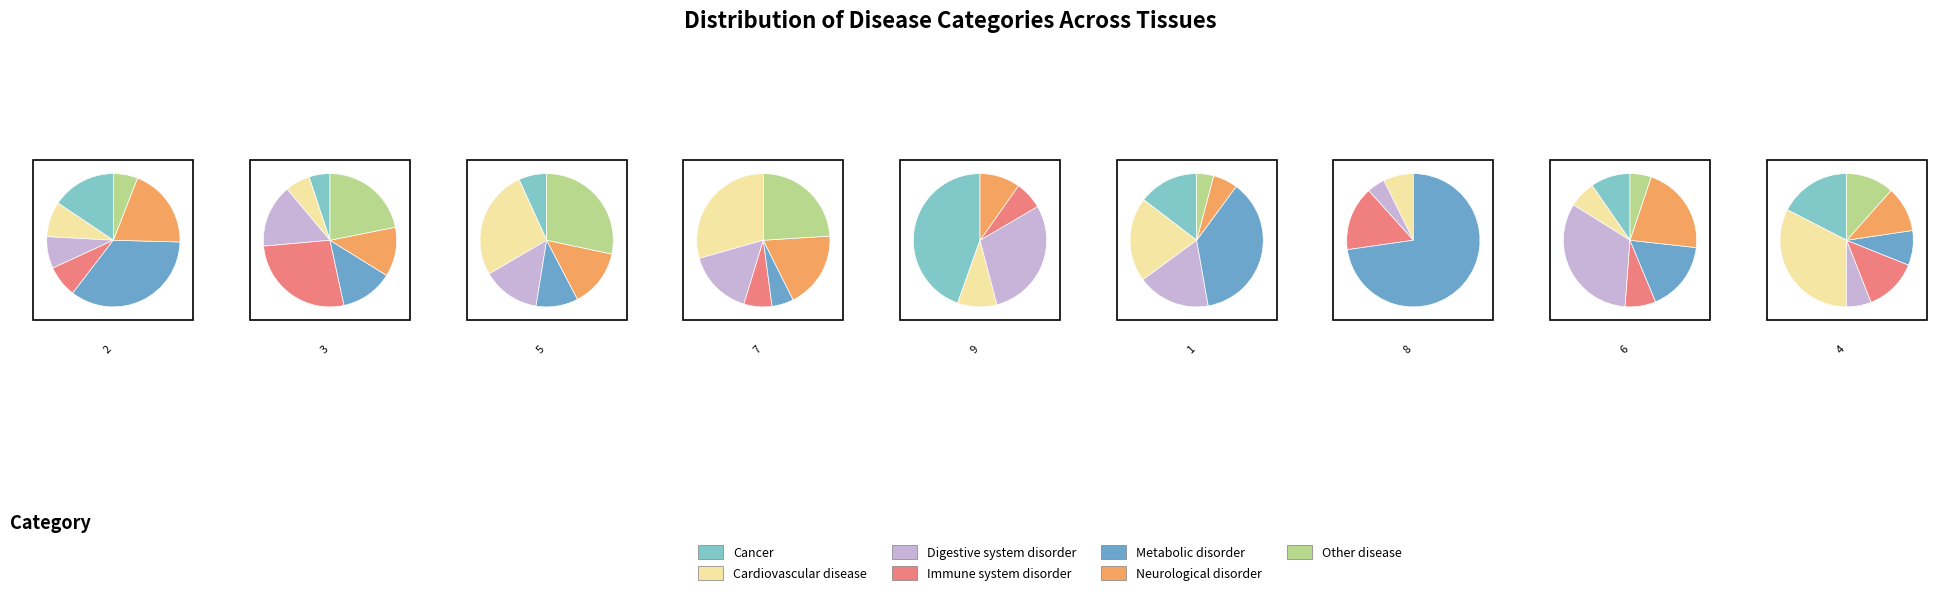

True or false: 9 accounts for 4% of the total.

True